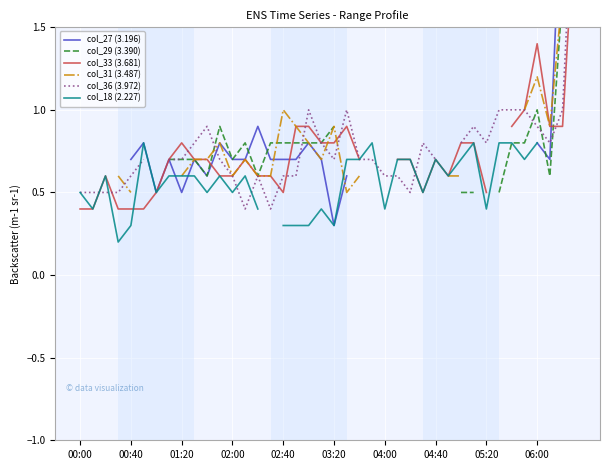

Between which two adjacent categories do col_36 (3.972) and col_27 (3.196) first intersect?

10 and 11